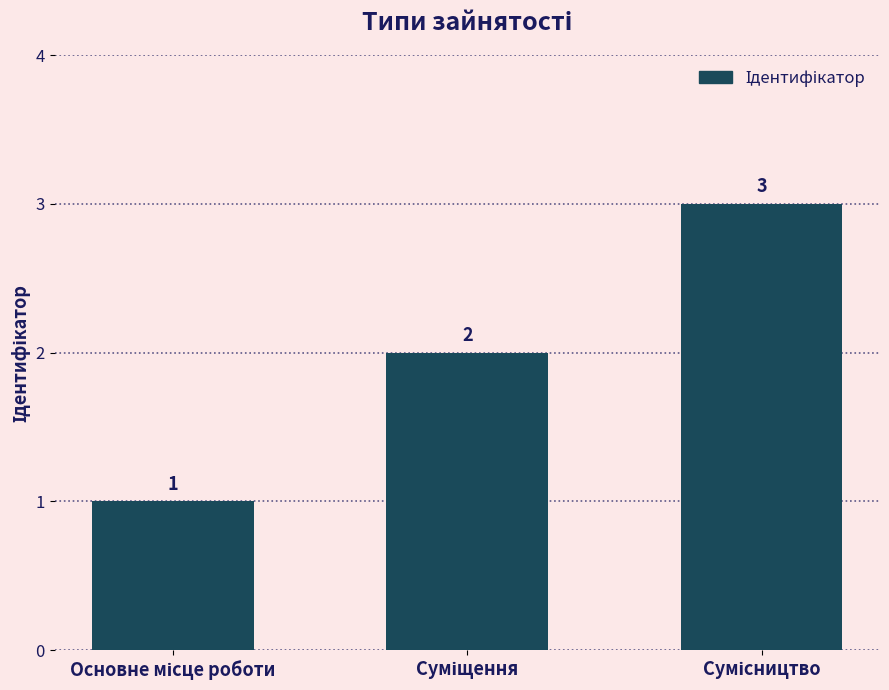

How many values are between 1 and 3?

3